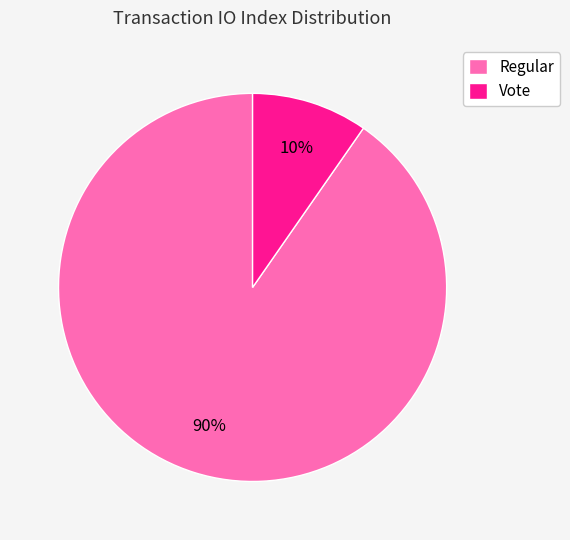

To the nearest percent, what portion does Regular represent?

90%